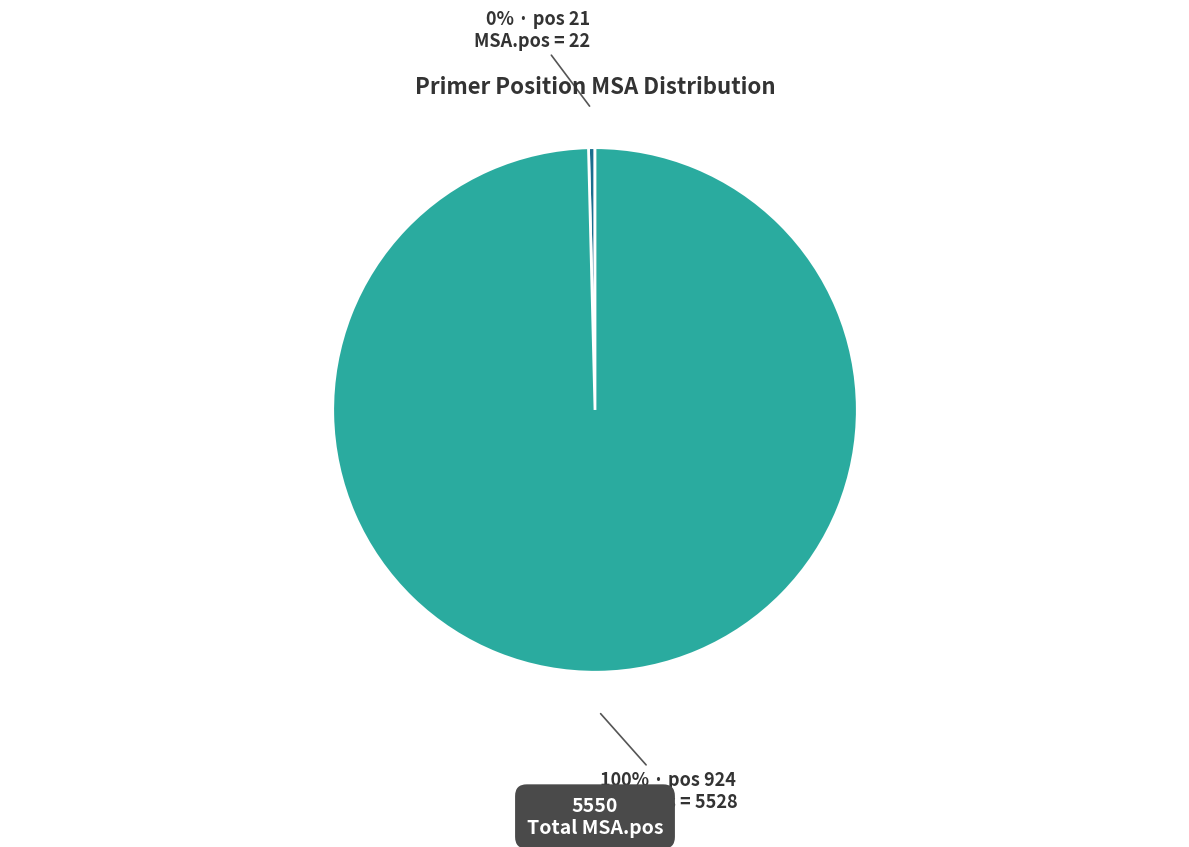

Is there a majority slice in this chart?

Yes